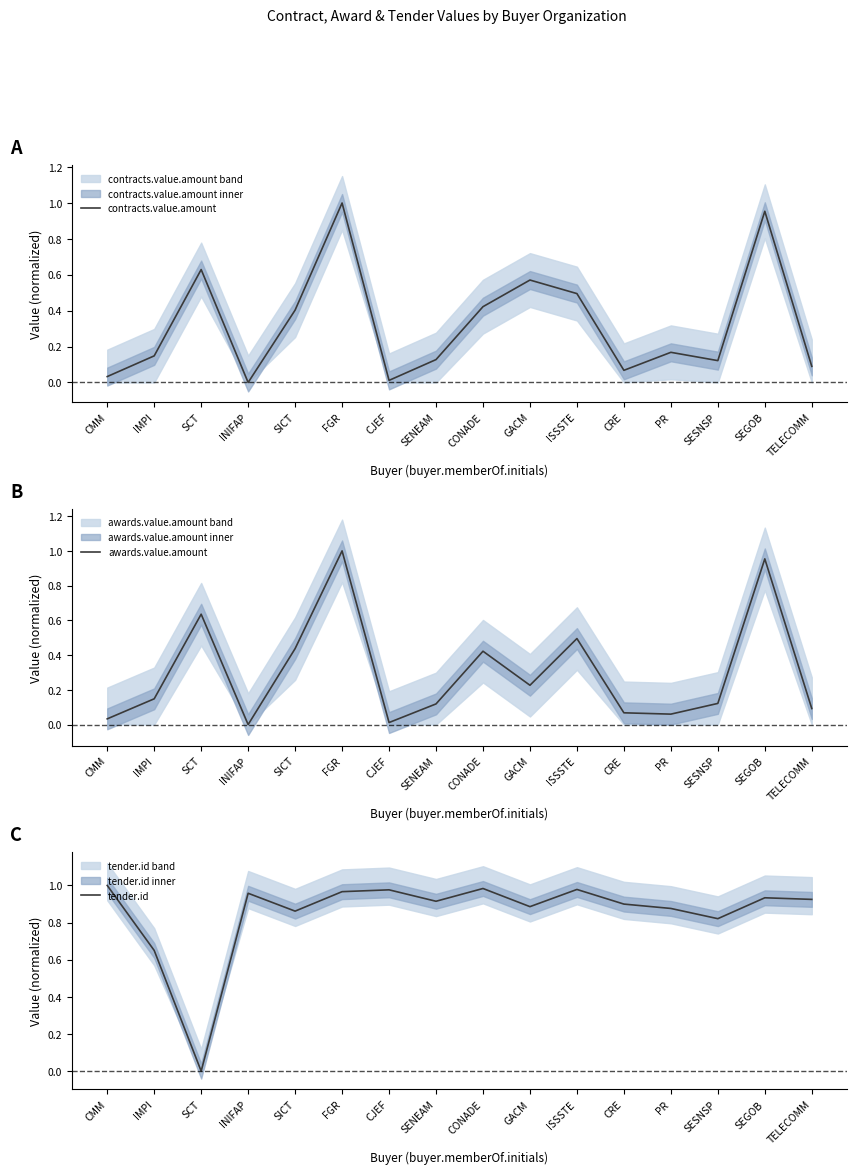

Which series has the largest total across all categories?

tender.id